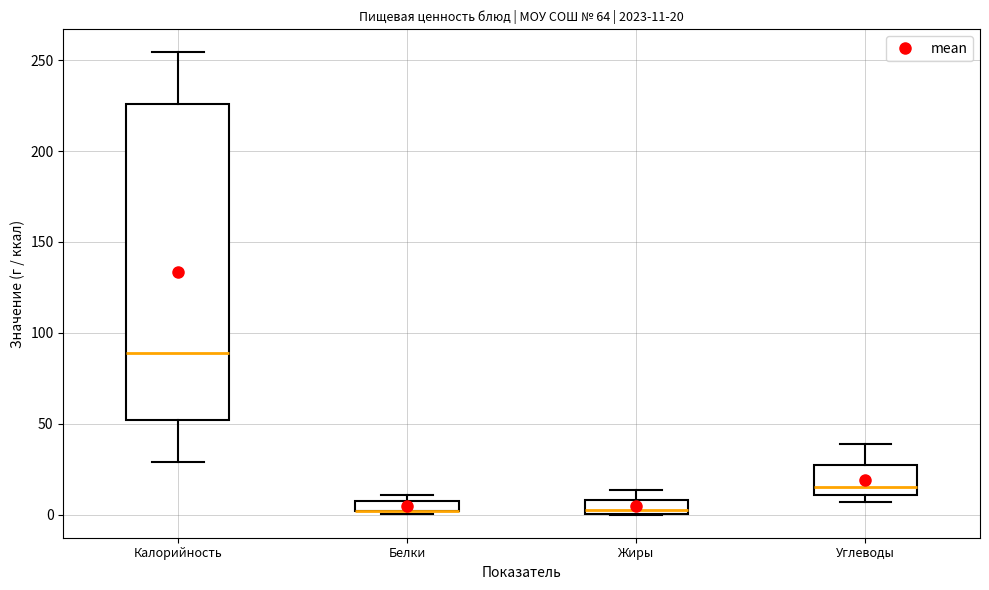

Comparing the boxes themselves (not the whiskers), which one is the tallest?

Калорийность